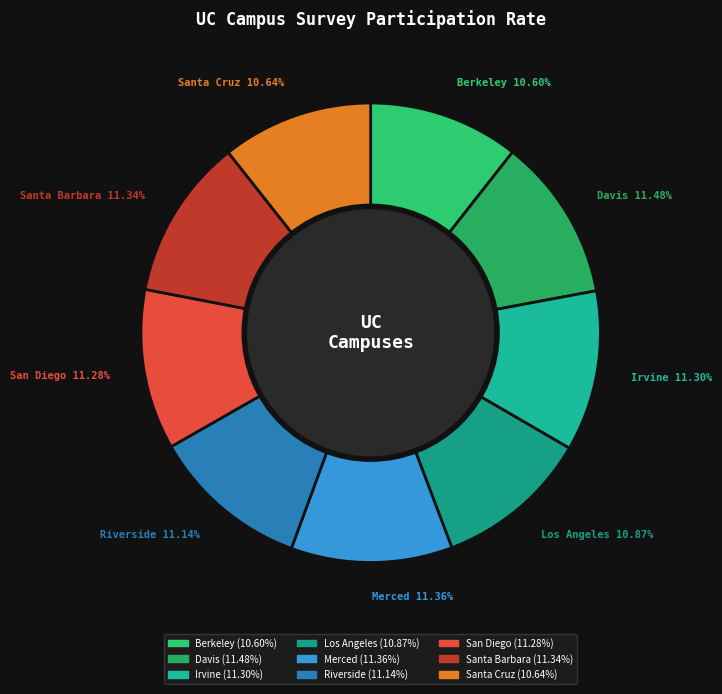

What percentage do Santa Barbara and San Diego together represent?

22.6%